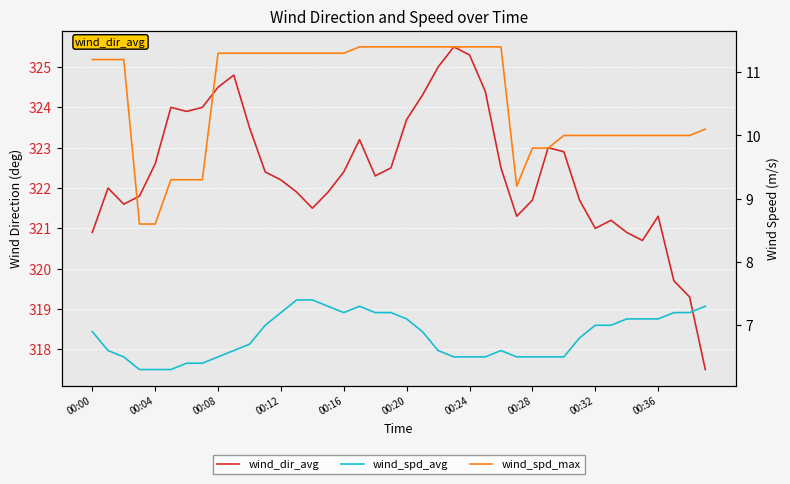

Which series has the largest total across all categories?

wind_dir_avg